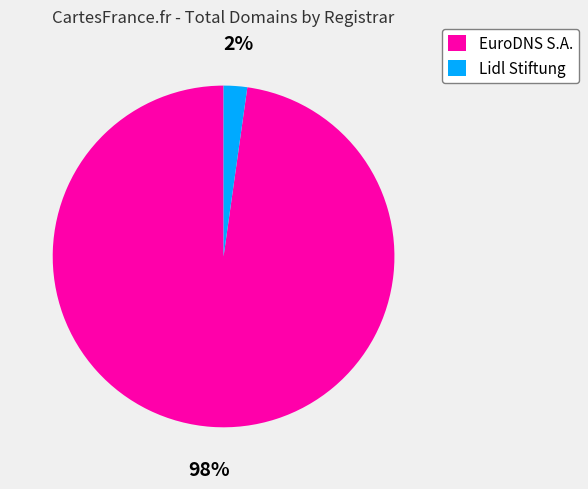

To the nearest percent, what is the average slice percentage?

50%